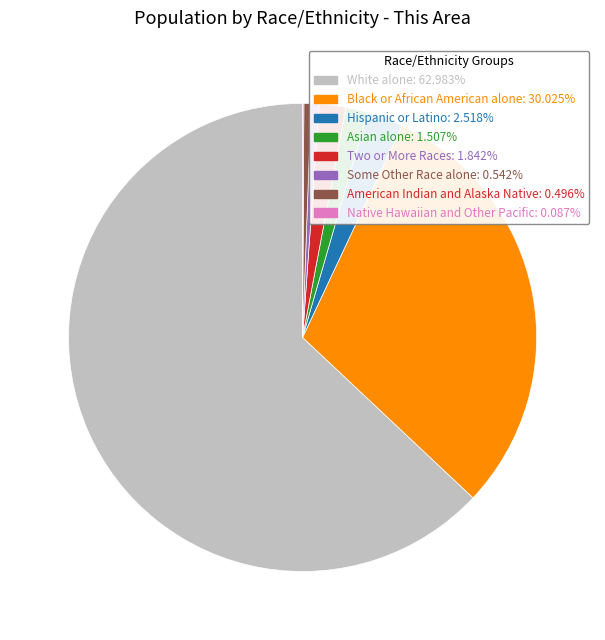

Is the sum of Hispanic or Latino and Asian alone greater than half?

No